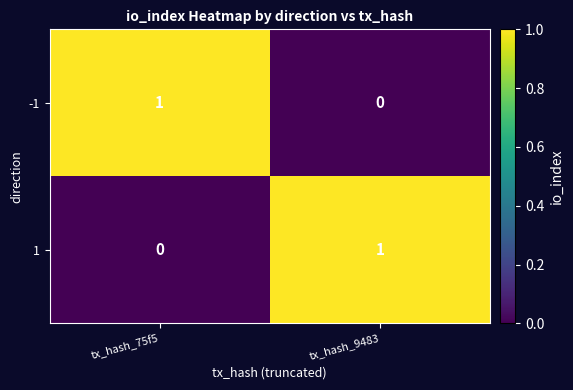

How many data points does each series have?

2